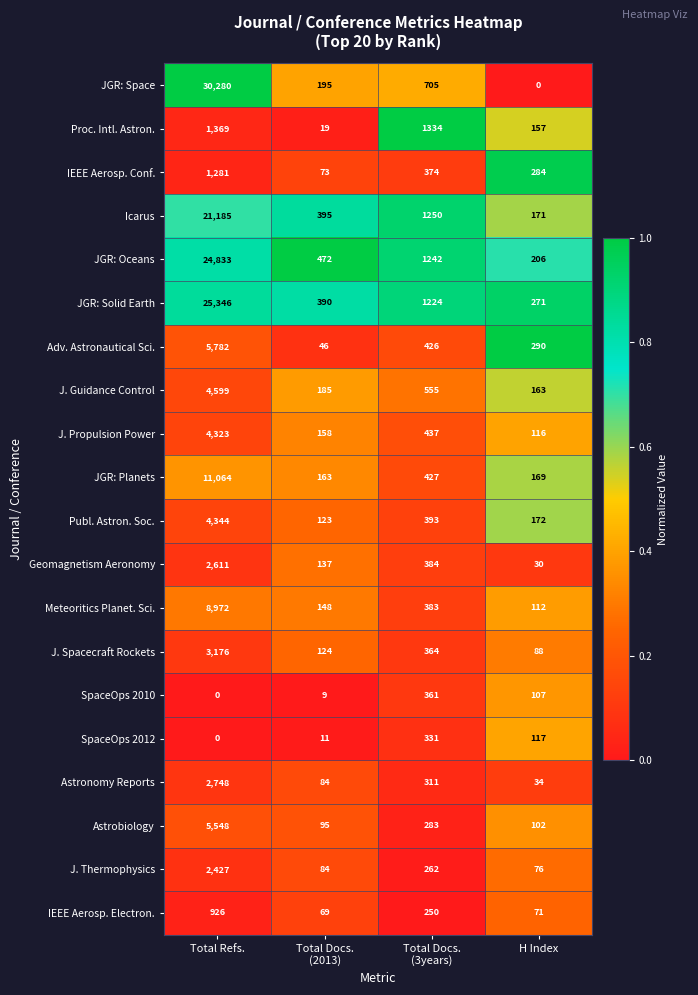

What is the average value of the IEEE Aerosp. Electron. series?

329